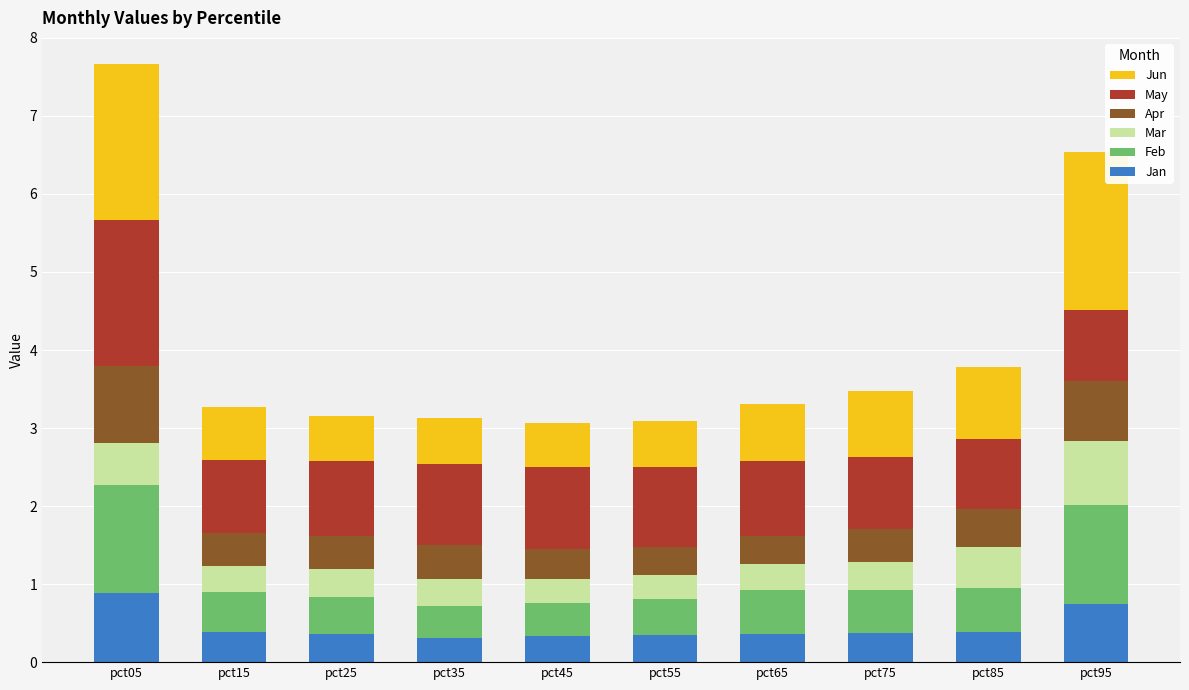

What is the average value of the Jan series?

0.4